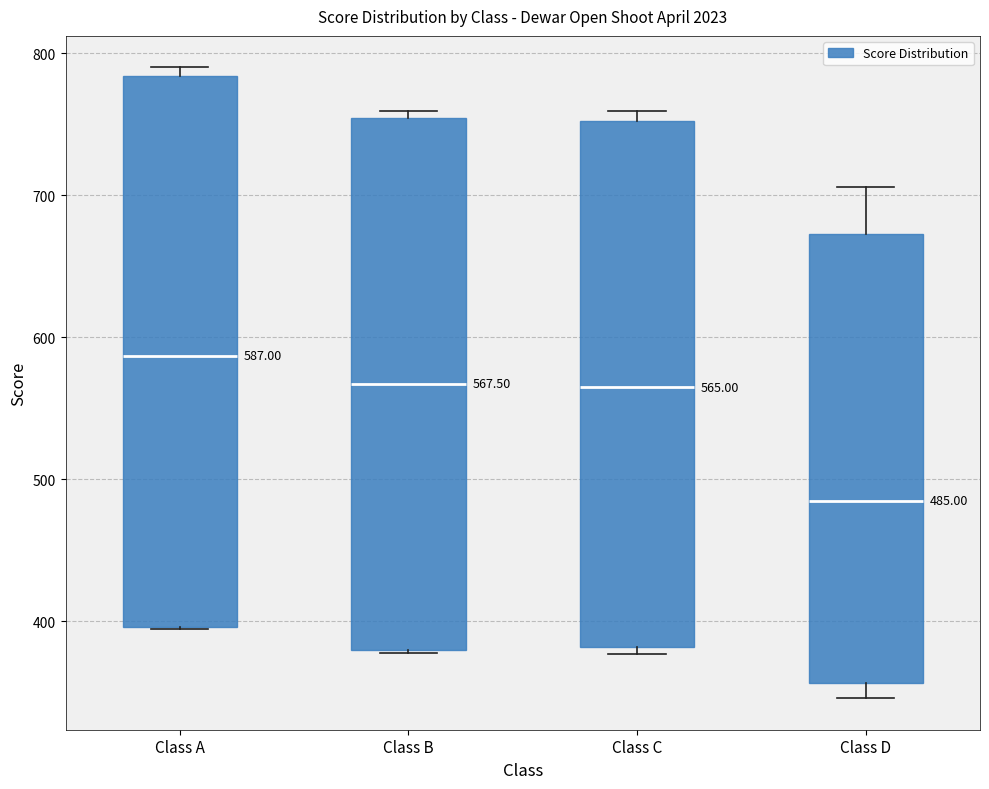

Which box's median line is the lowest?

Class D